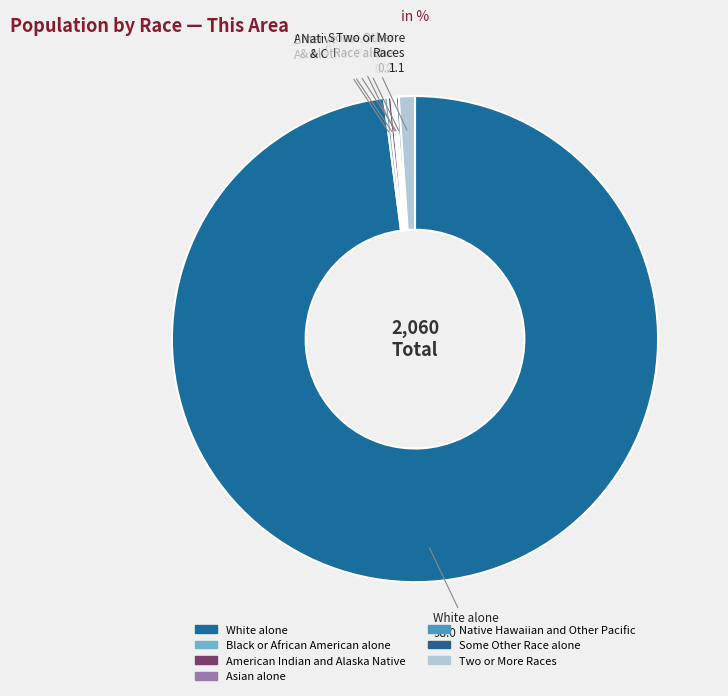

To the nearest percent, what is the difference between the Asian alone and White alone slice percentages?

98%